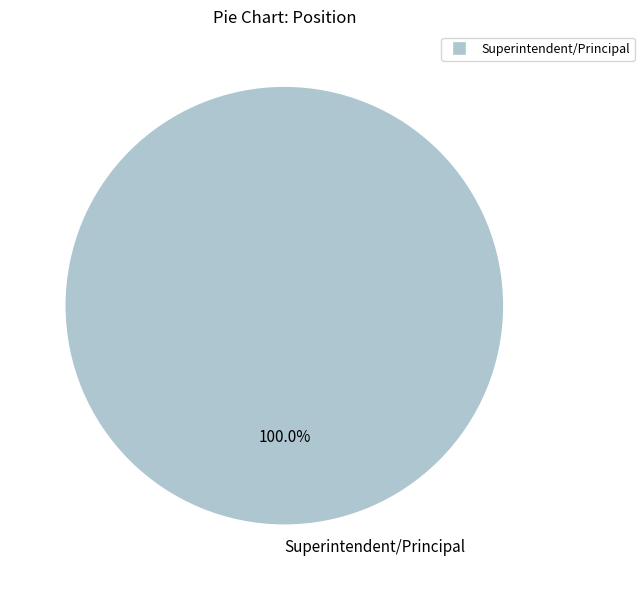

Is there any slice that represents more than half of the pie?

Yes